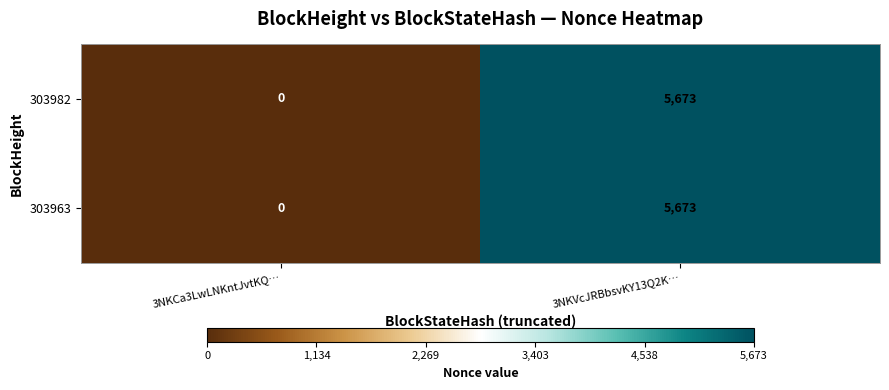

At how many categories does at least one series exceed 1573?

1